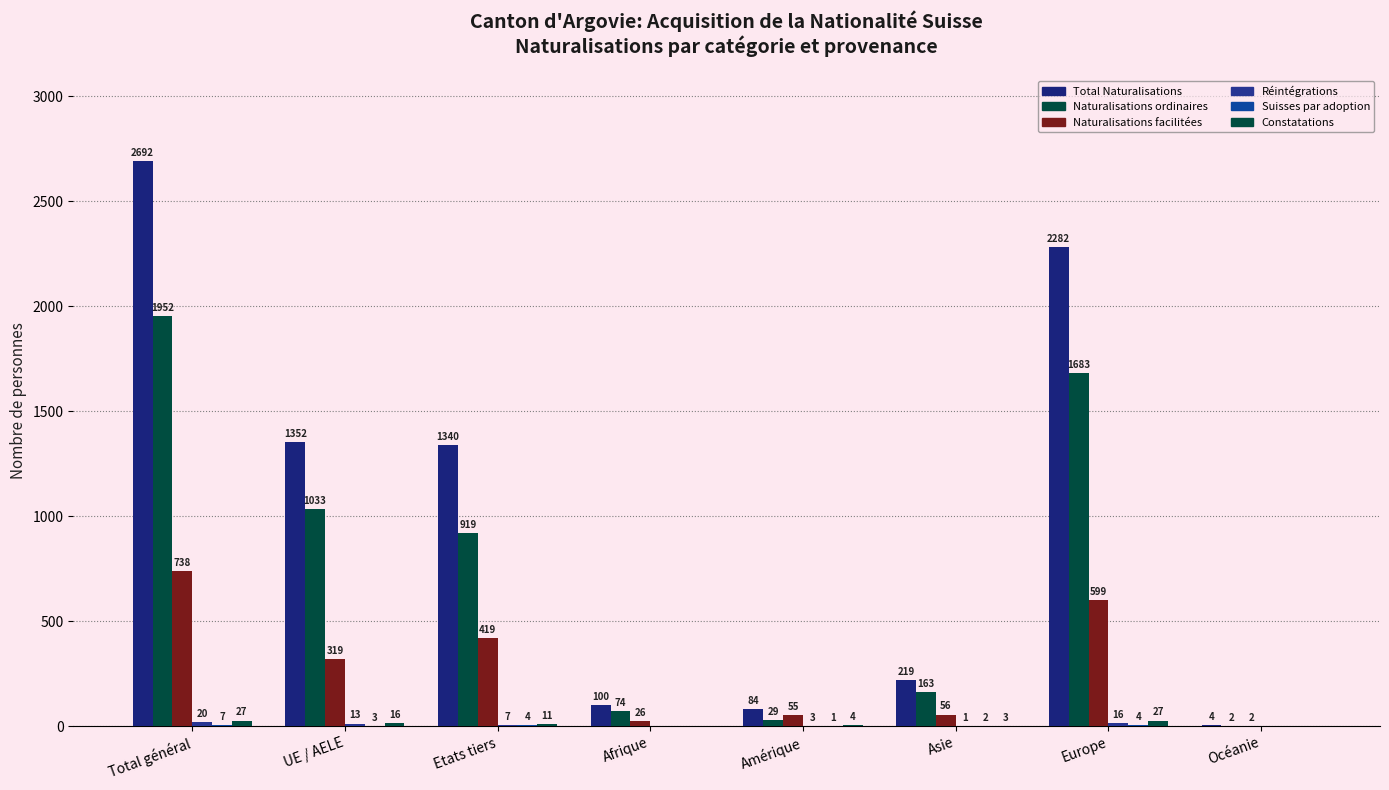

Which has a higher value, Asie or Océanie?

Asie